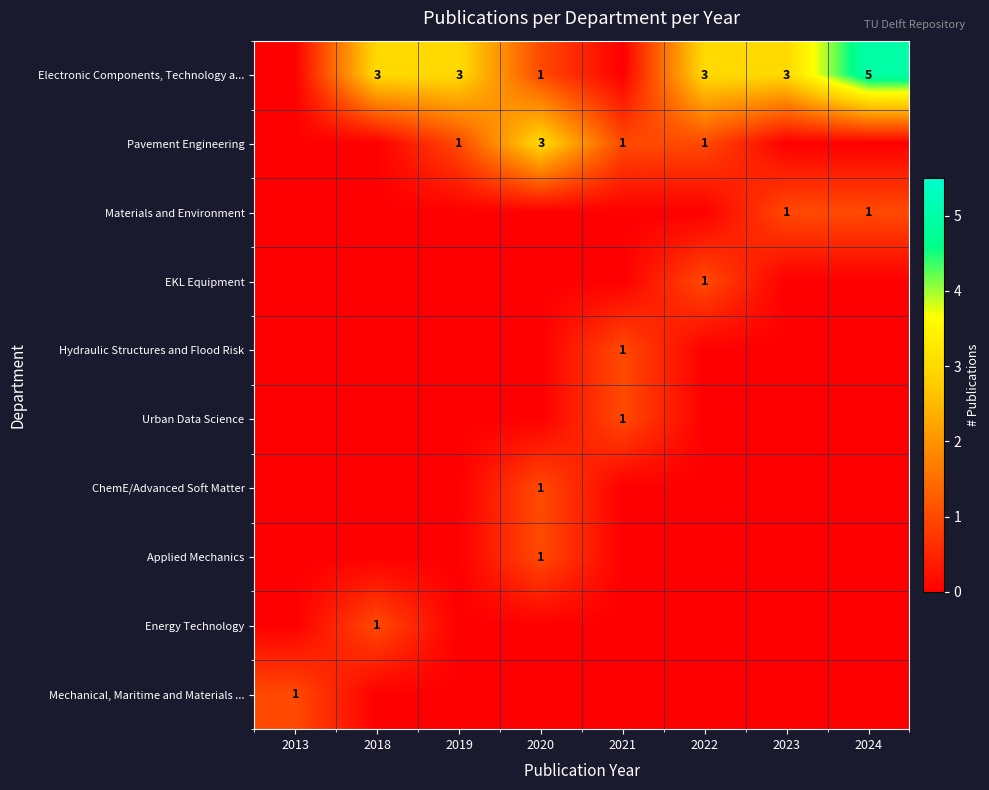

True or false: Electronic Components, Technology a... has a value of 5 at 2019.

False